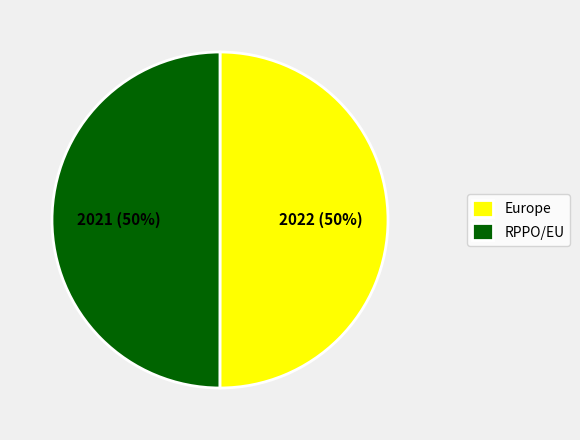

To the nearest percent, what is the combined percentage of RPPO/EU and Europe?

100%